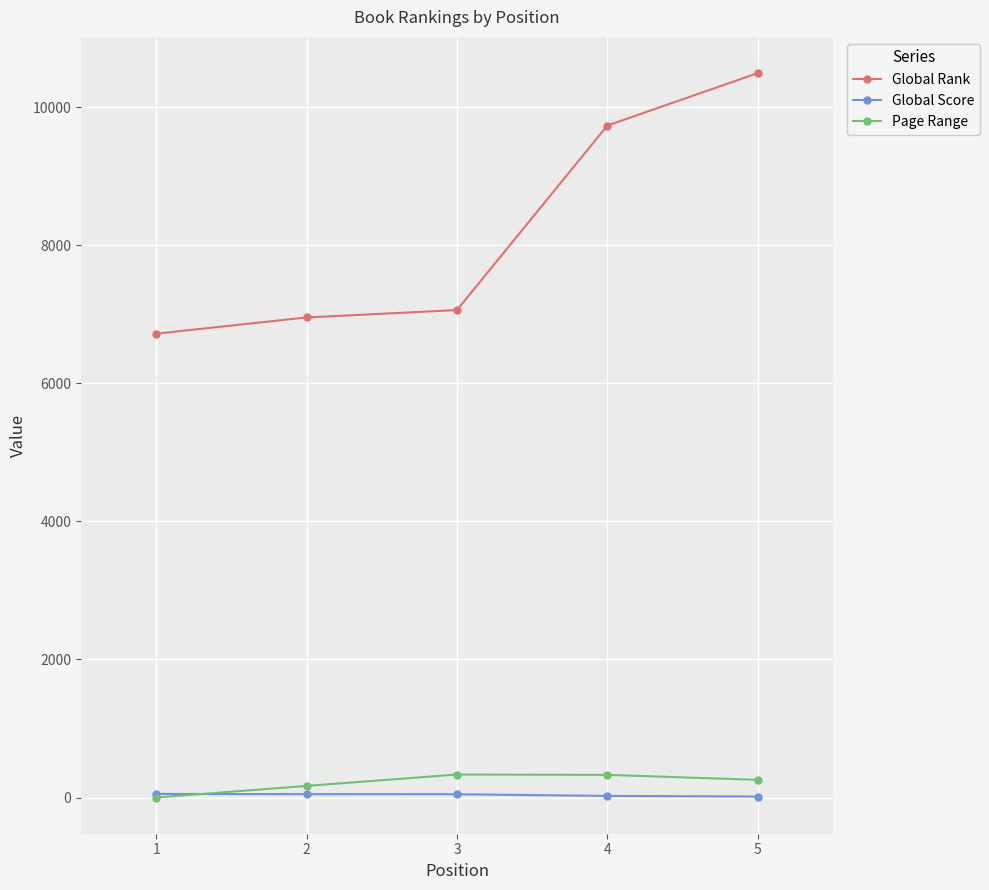

True or false: Page Range has a value of 328 at 4.

True